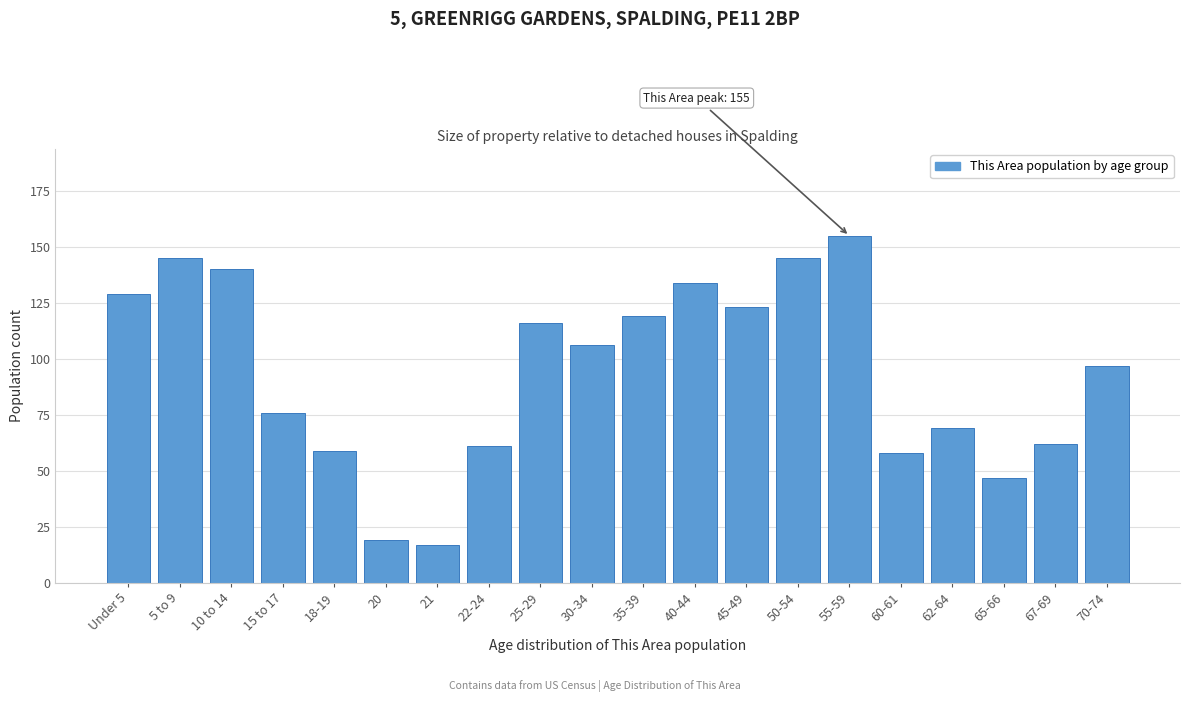

Reading left to right, what are all the values shown in this chart?

129	145	140	76	59	19	17	61	116	106	119	134	123	145	155	58	69	47	62	97